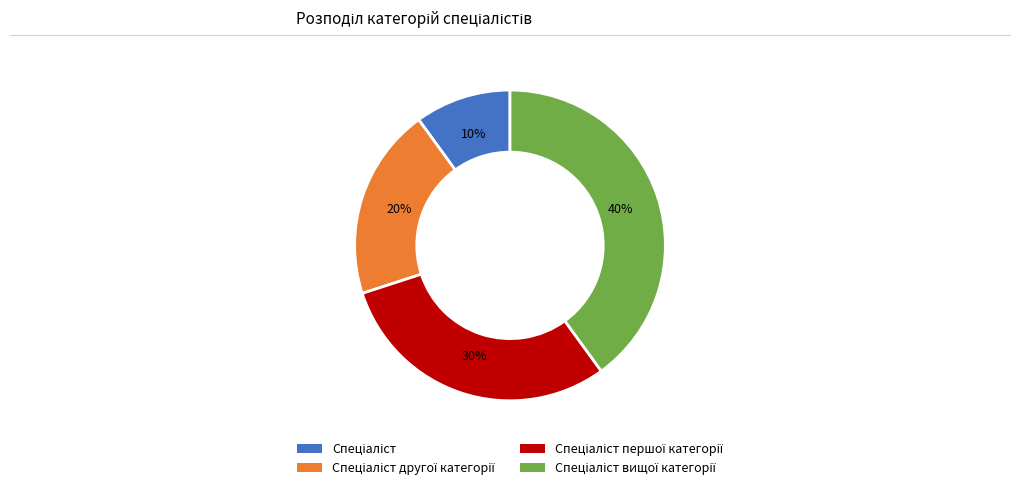

Does any single category account for the majority?

No